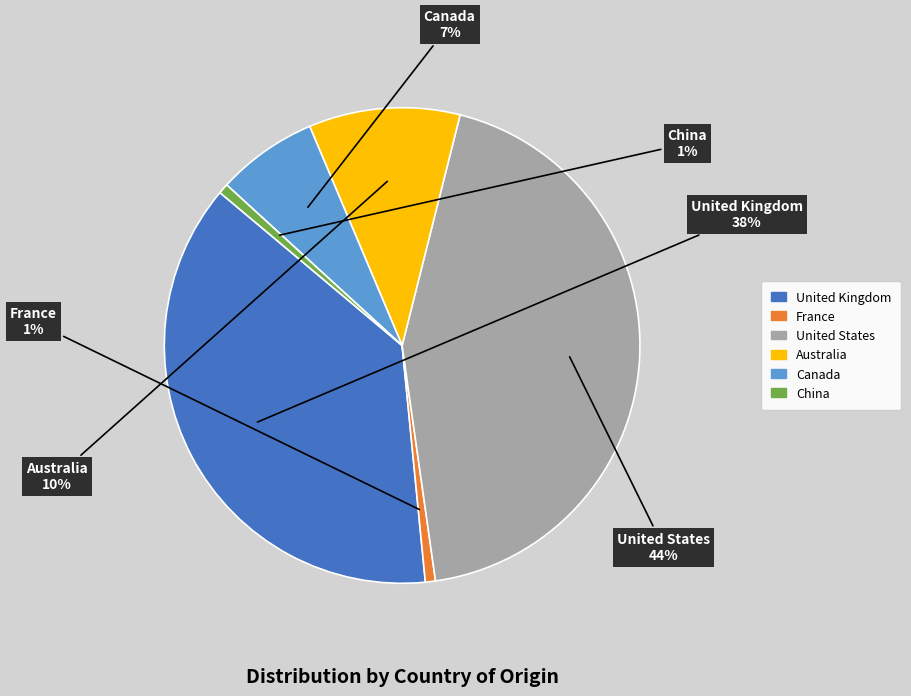

What is the largest slice in the pie chart?

United States